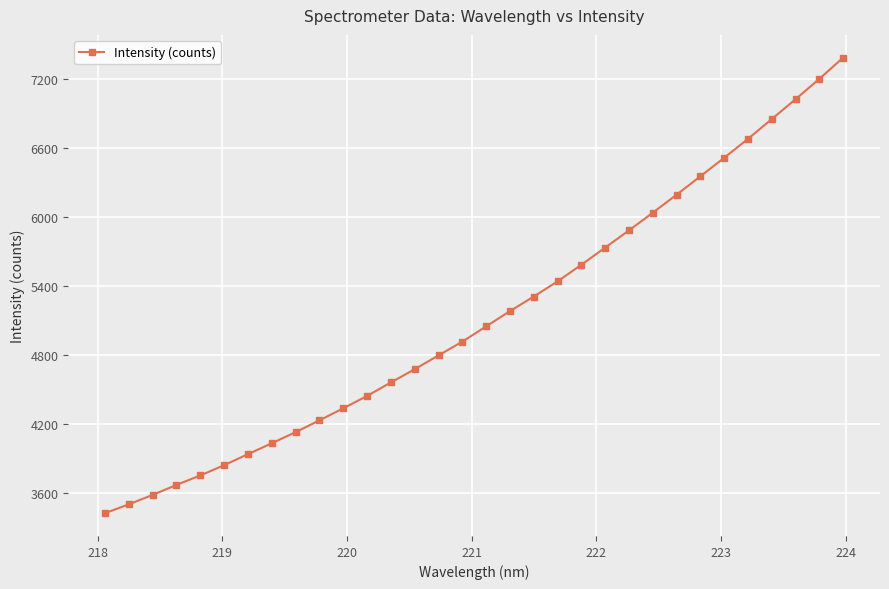

What is the difference between the maximum and second lowest values?

3880.5